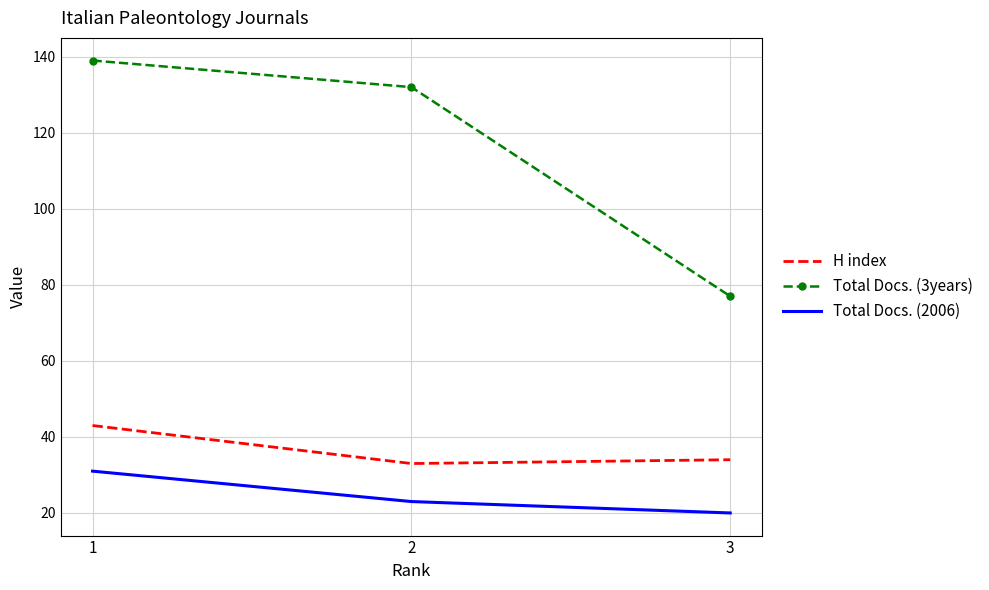

Which series has the largest total across all categories?

Total Docs. (3years)